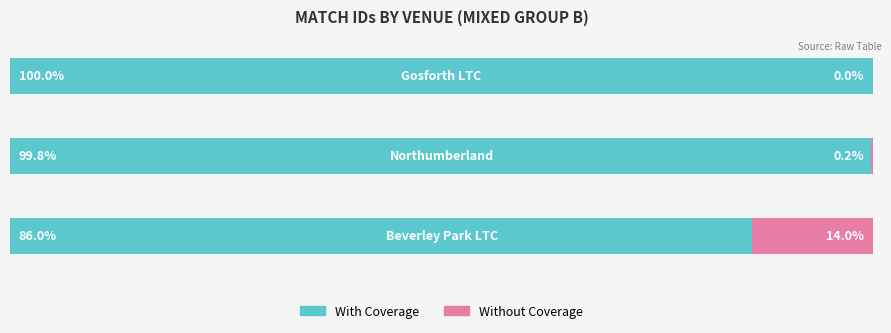

Which series has the largest total across all categories?

With Coverage